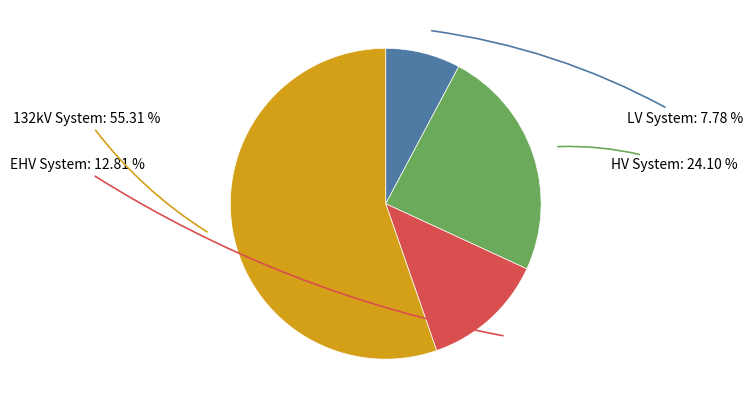

Count the number of slices in the pie.

4